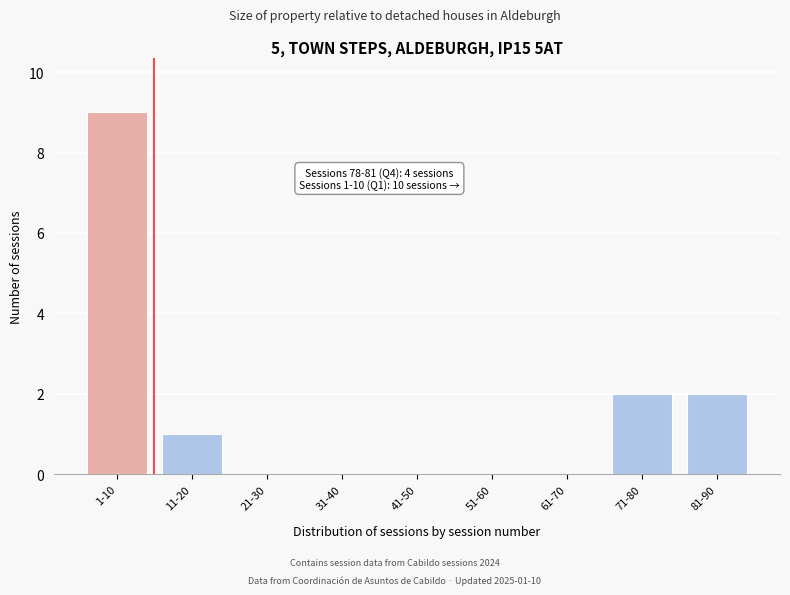

Reading left to right, transcribe all the data shown in this chart.

1-10=9	11-20=1	21-30=0	31-40=0	41-50=0	51-60=0	61-70=0	71-80=2	81-90=2